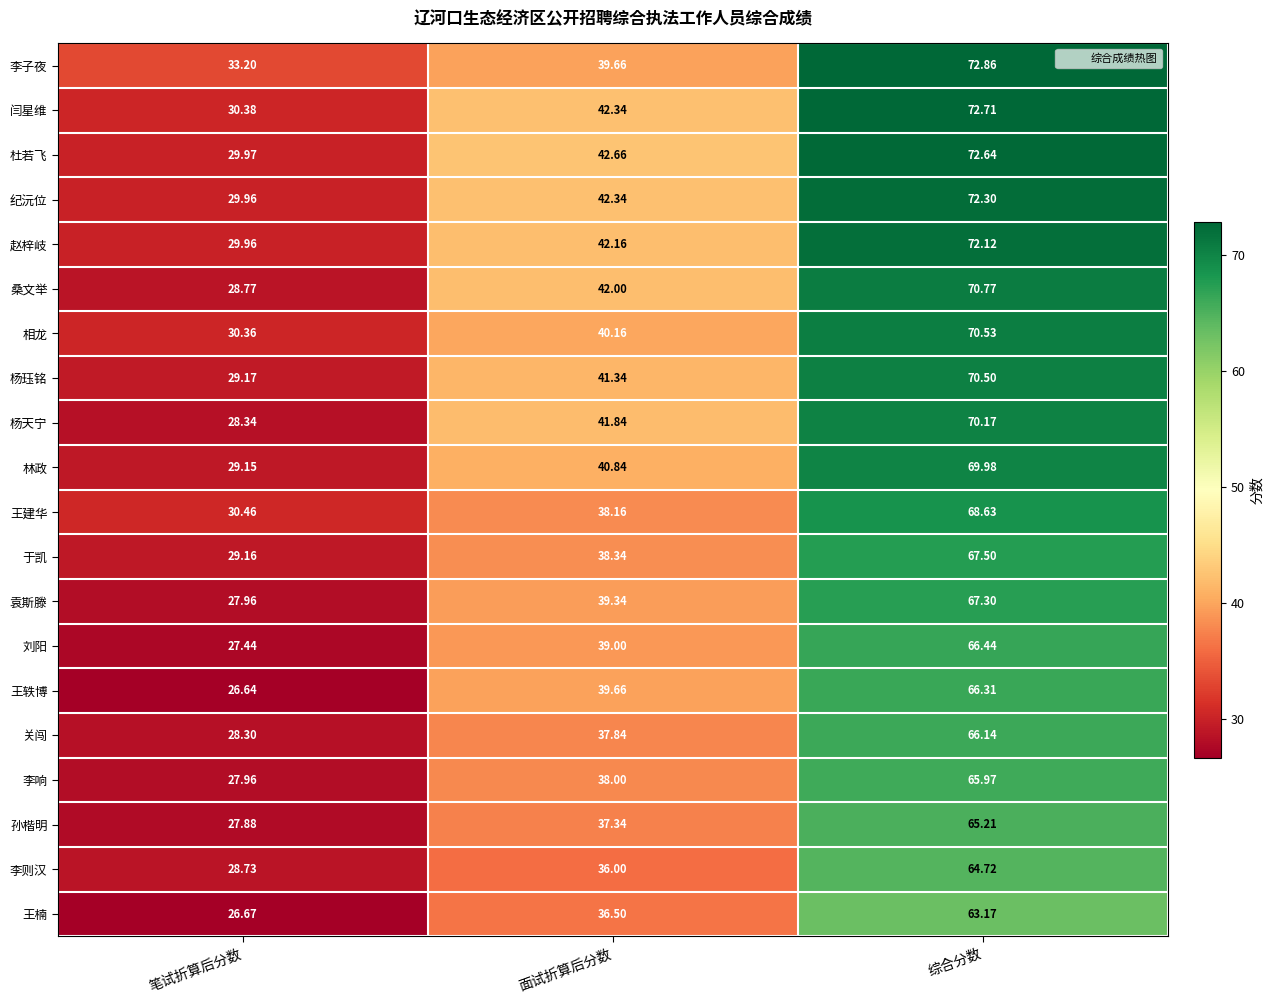

At which category is the sum across all series the highest?

综合分数